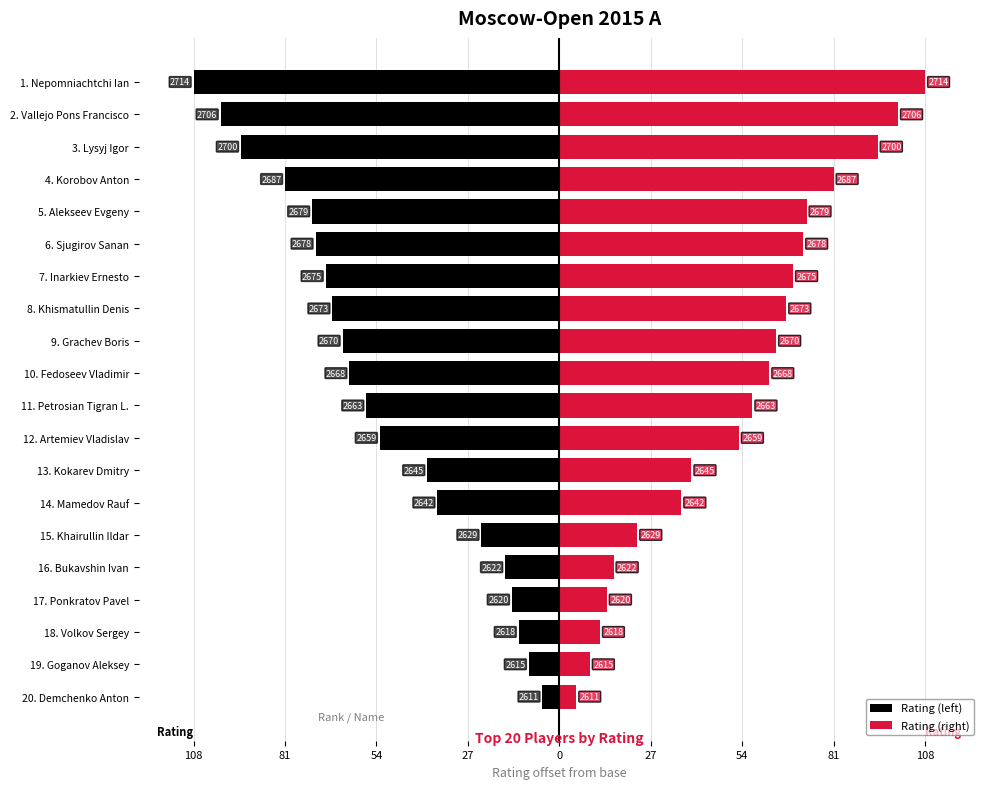

Is it true that Rating (left) equals -19 at 17. Ponkratov Pavel?

False